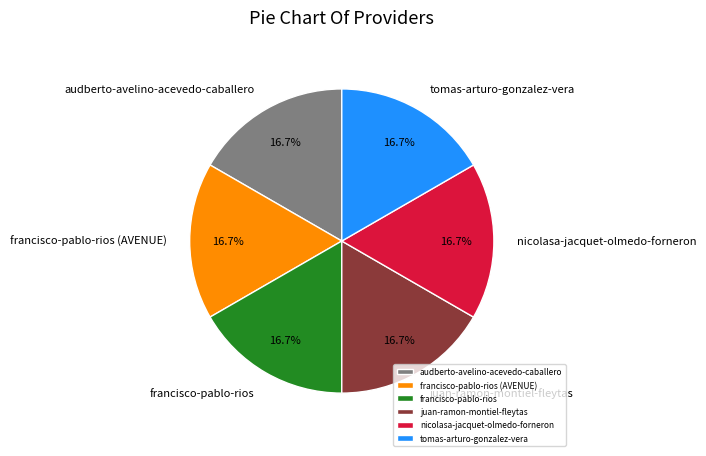

What portion of the pie excludes juan-ramon-montiel-fleytas?

83.3%